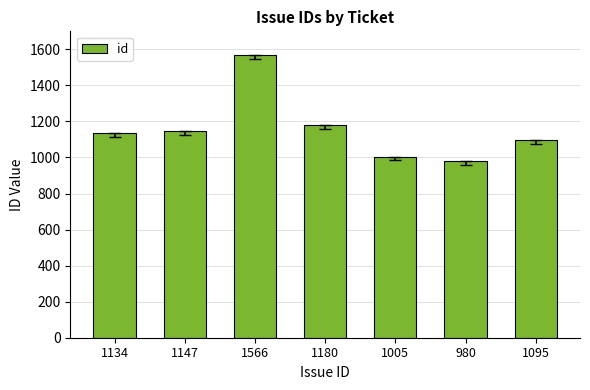

Reading left to right, what are all the values shown in this chart?

1134	1147	1566	1180	1005	980	1095